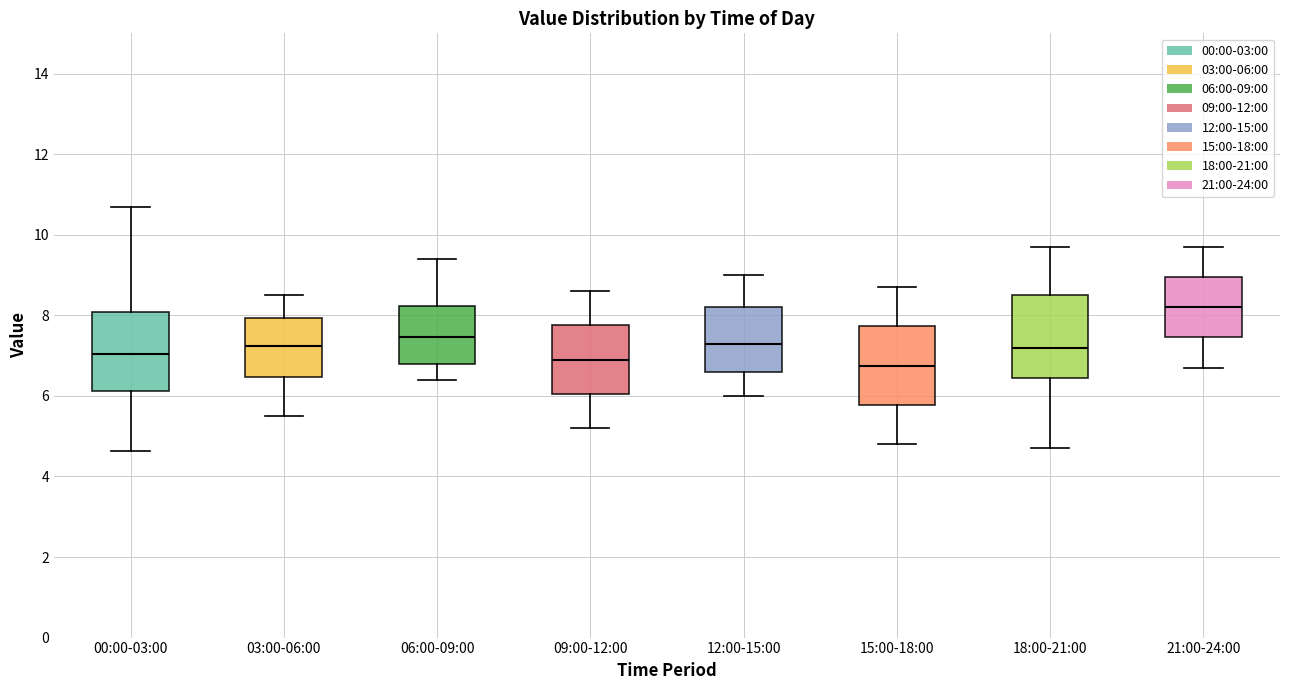

Where is the lower edge of the box for 21:00-24:00 on the y-axis? The values are not printed on the chart, so give them approximately, as read against the axis.

7.4